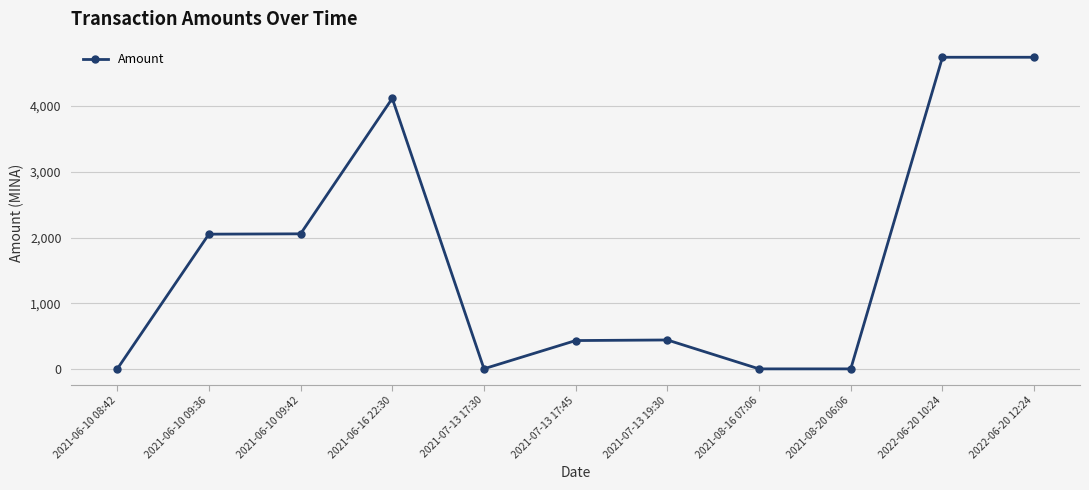

What is the label of the 11th point from the left?

2022-06-20 12:24